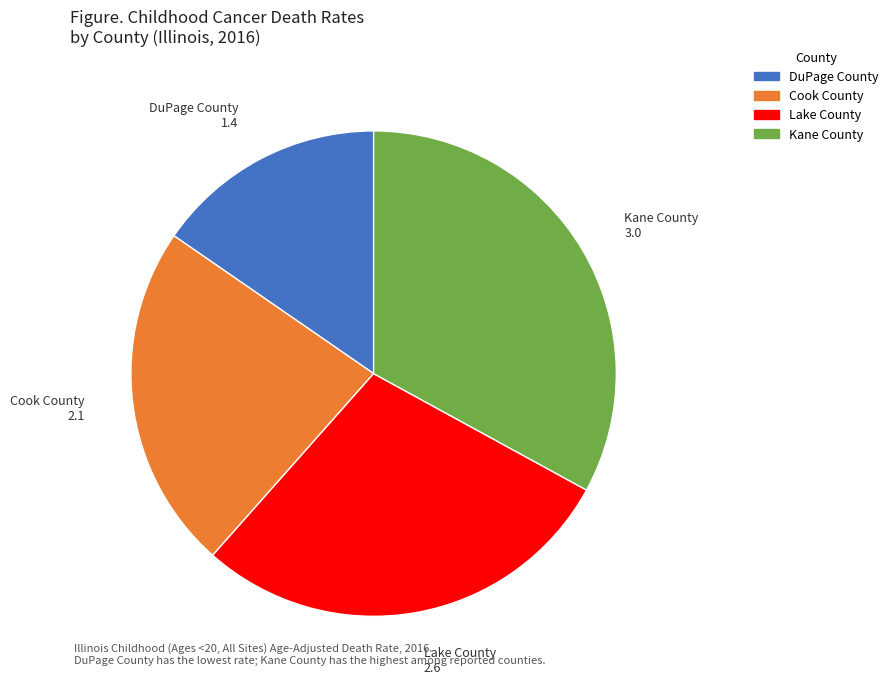

Approximately how many times larger is the value at Lake County compared to Kane County?

0.9